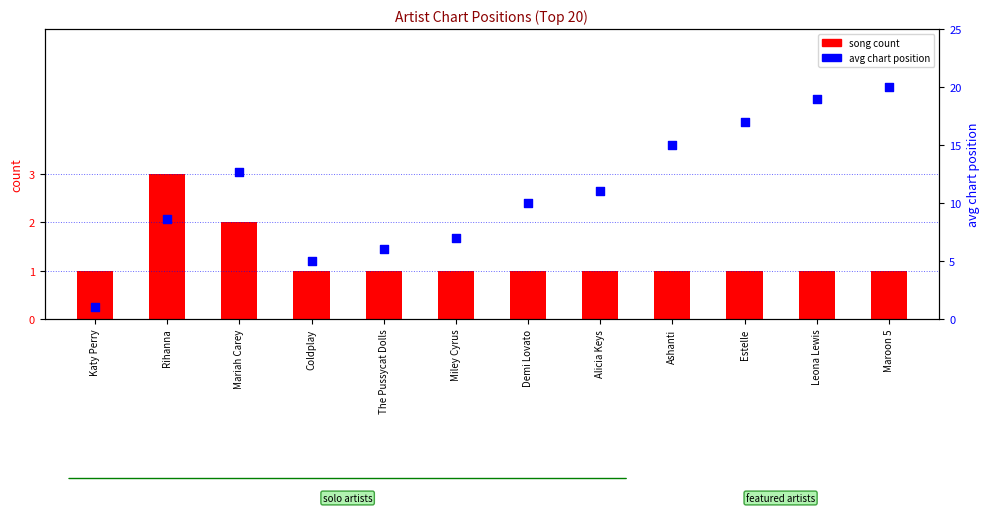

Is the value of song count at Leona Lewis greater than the value of avg position (rank) at Ashanti?

No